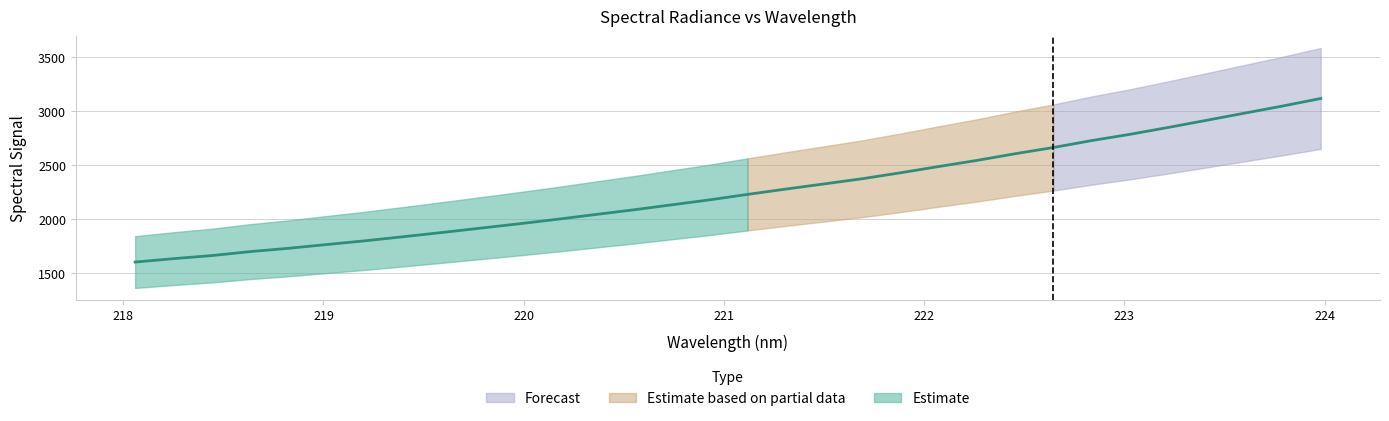

Which category has the highest value across all series?

223.9802